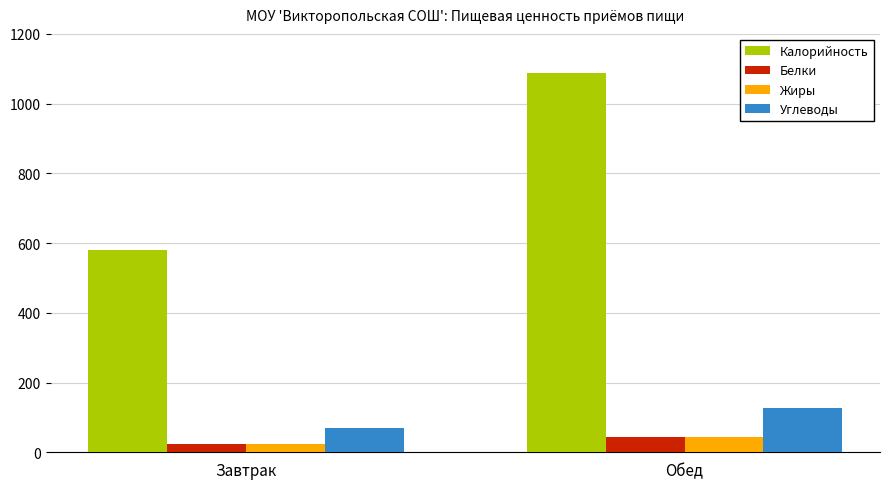

What is the spread (max minus min) of values at Обед?

1045.4